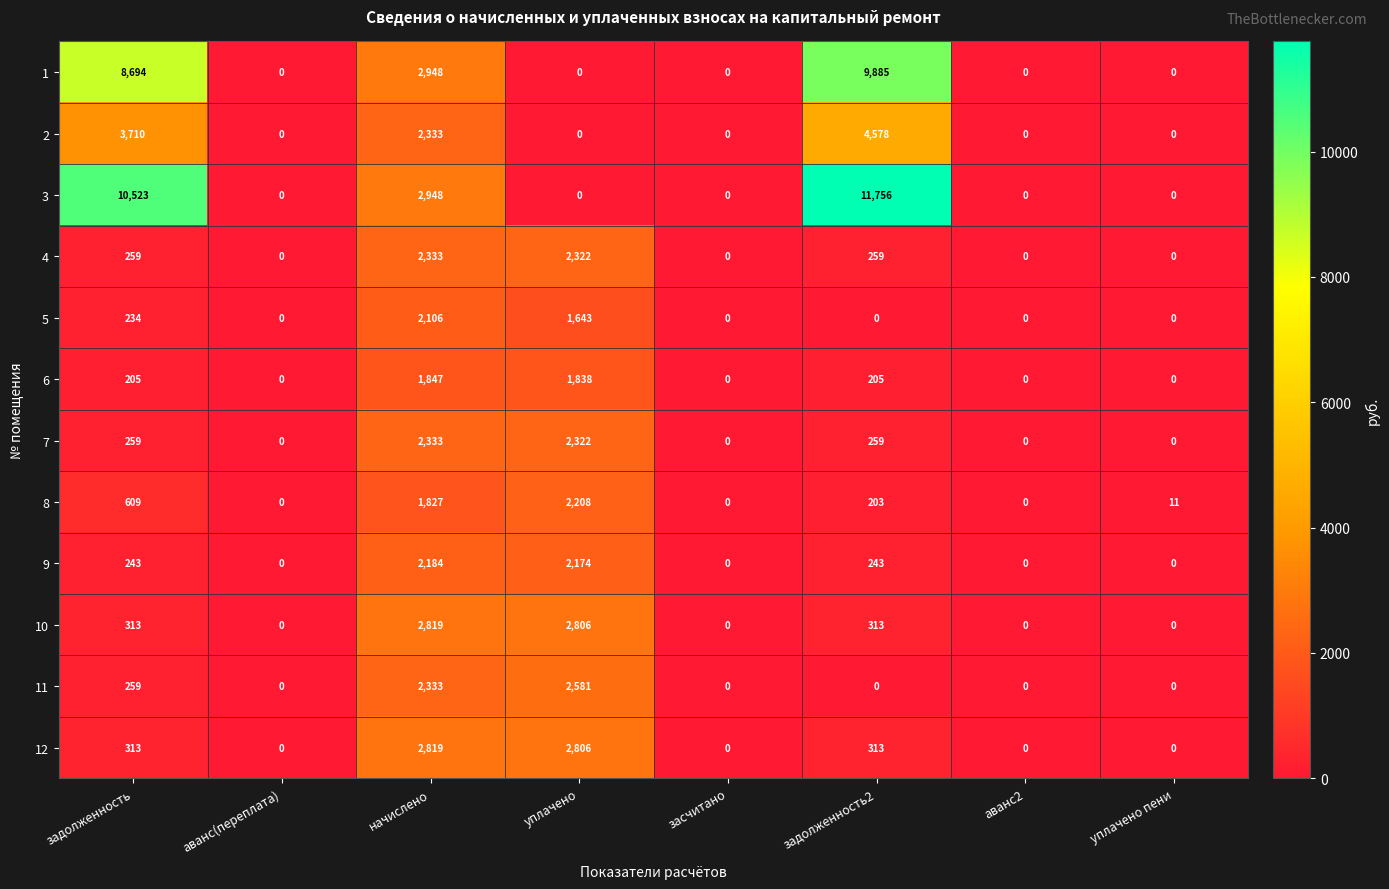

What is the total value across all series at уплачено?

20700